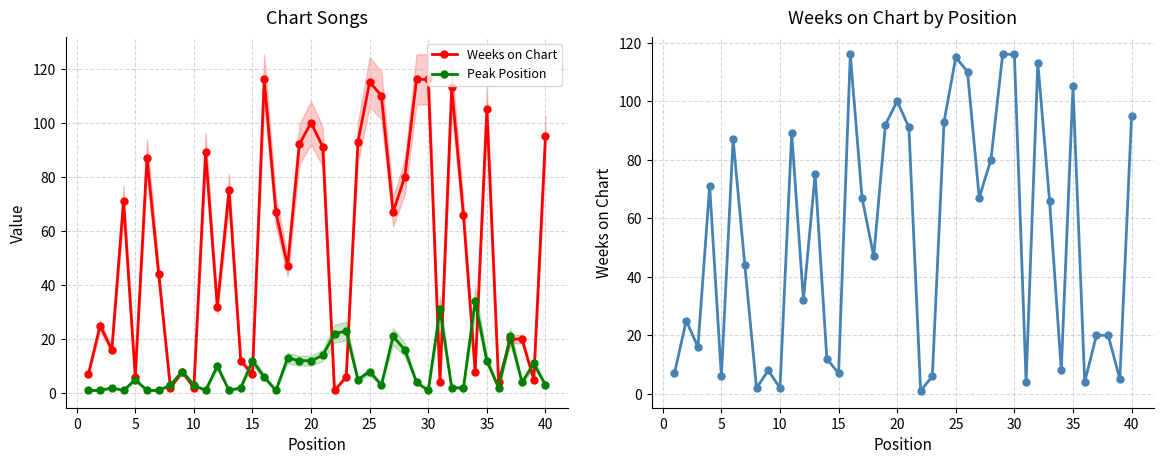

What is the sum of all Peak Position values?

335